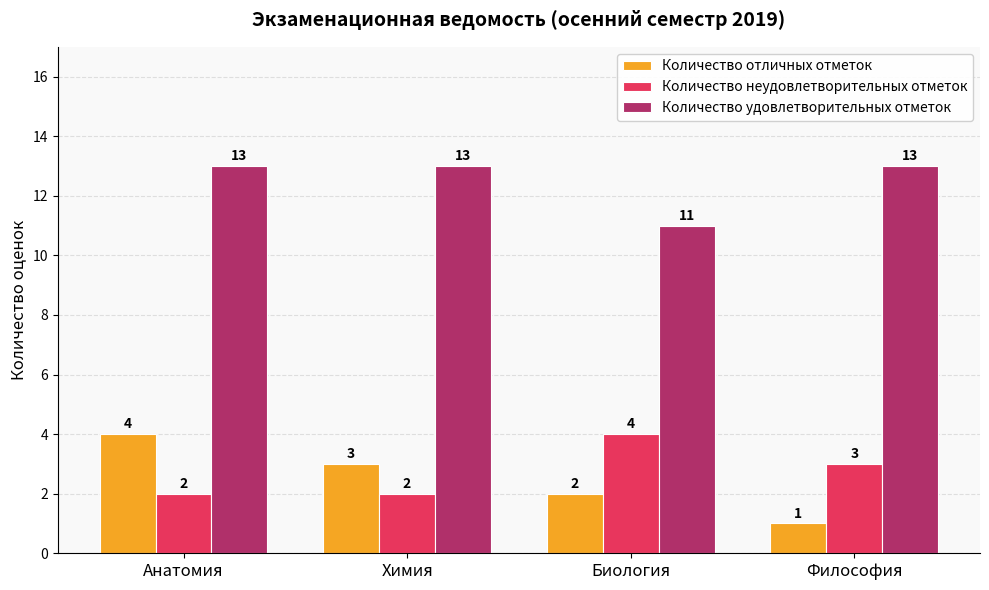

What is the sum of the Количество отличных отметок values at Биология and Анатомия?

6